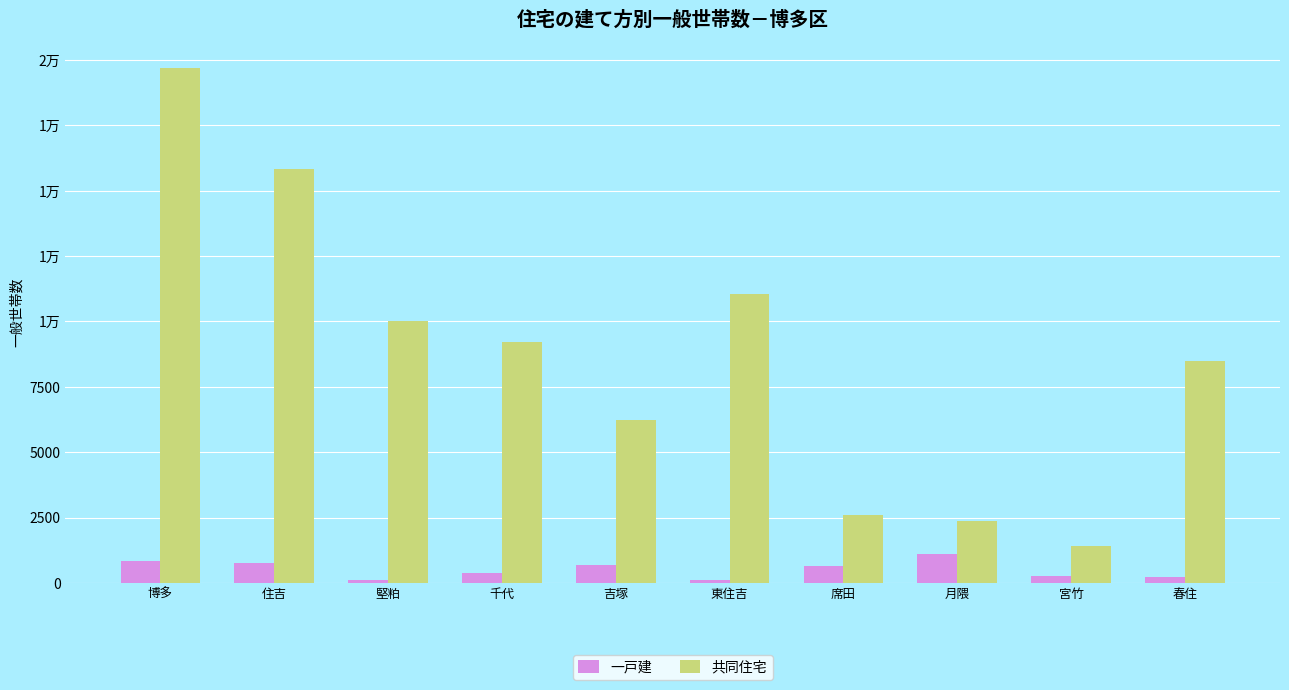

Between 春住 and 堅粕, which is larger?

春住